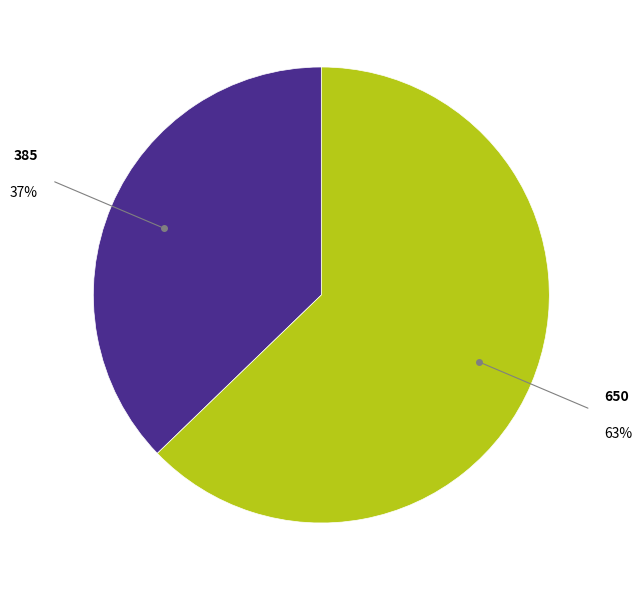

To the nearest percent, what is the average slice percentage?

50%